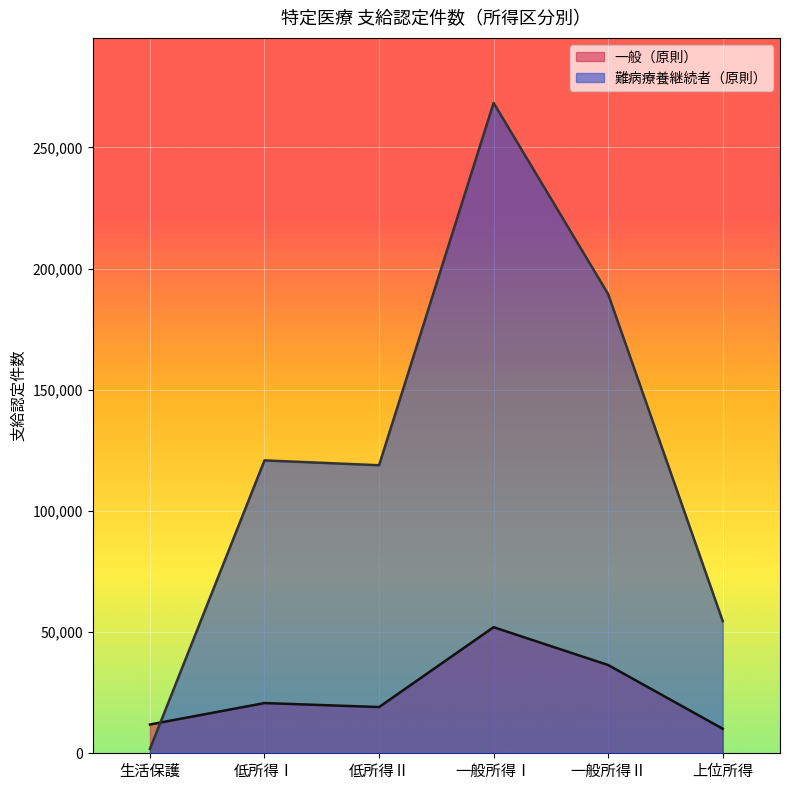

What is the total value across all series at 一般所得Ⅰ?

320415